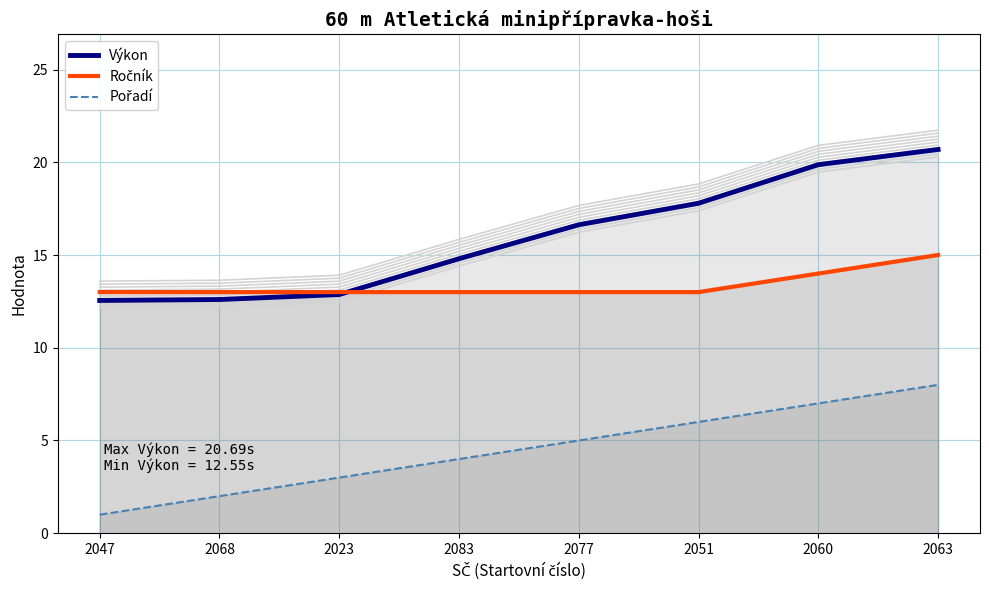

Reading left to right, extract all data points from this chart.

Výkon: 12.6	12.6	12.9	14.8	16.6	17.8	19.9	20.7
Ročník: 13.0	13.0	13.0	13.0	13.0	13.0	14.0	15.0
Pořadí: 1.0	2.0	3.0	4.0	5.0	6.0	7.0	8.0